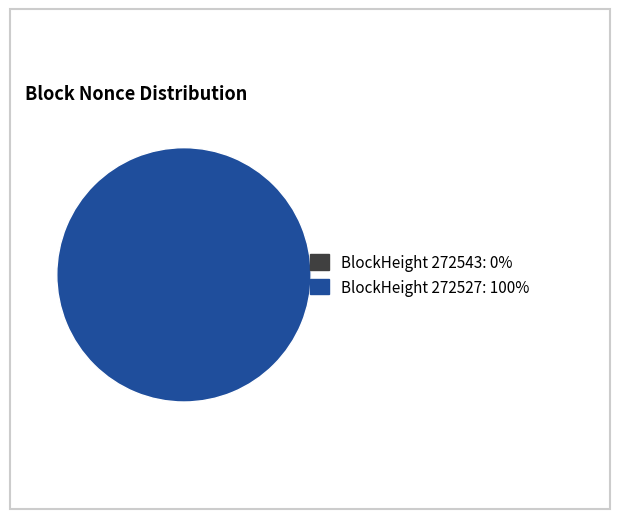

Which category has the smallest portion of the pie?

272543